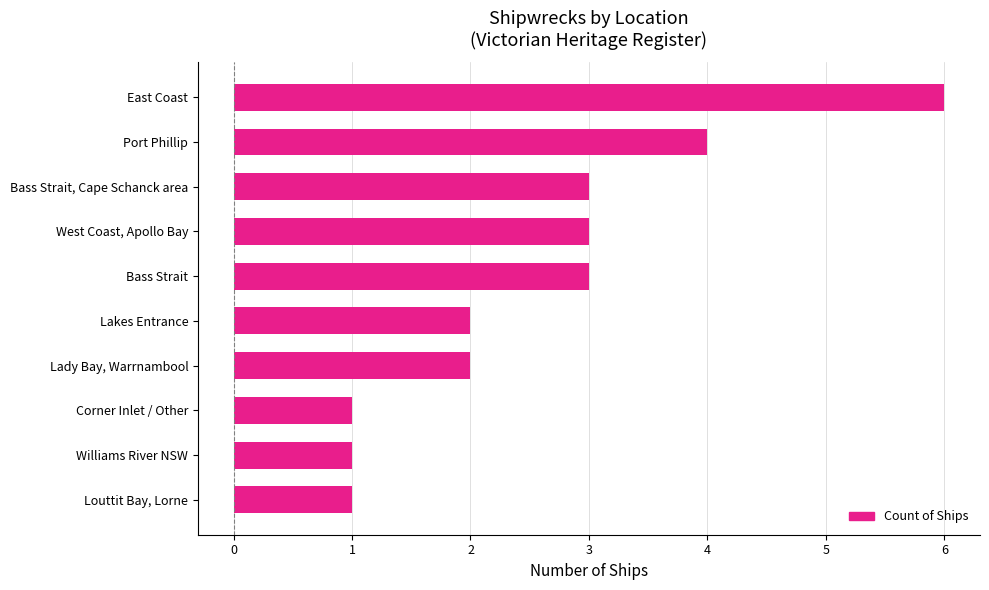

Is it true that the value at Lady Bay, Warrnambool is 2?

True